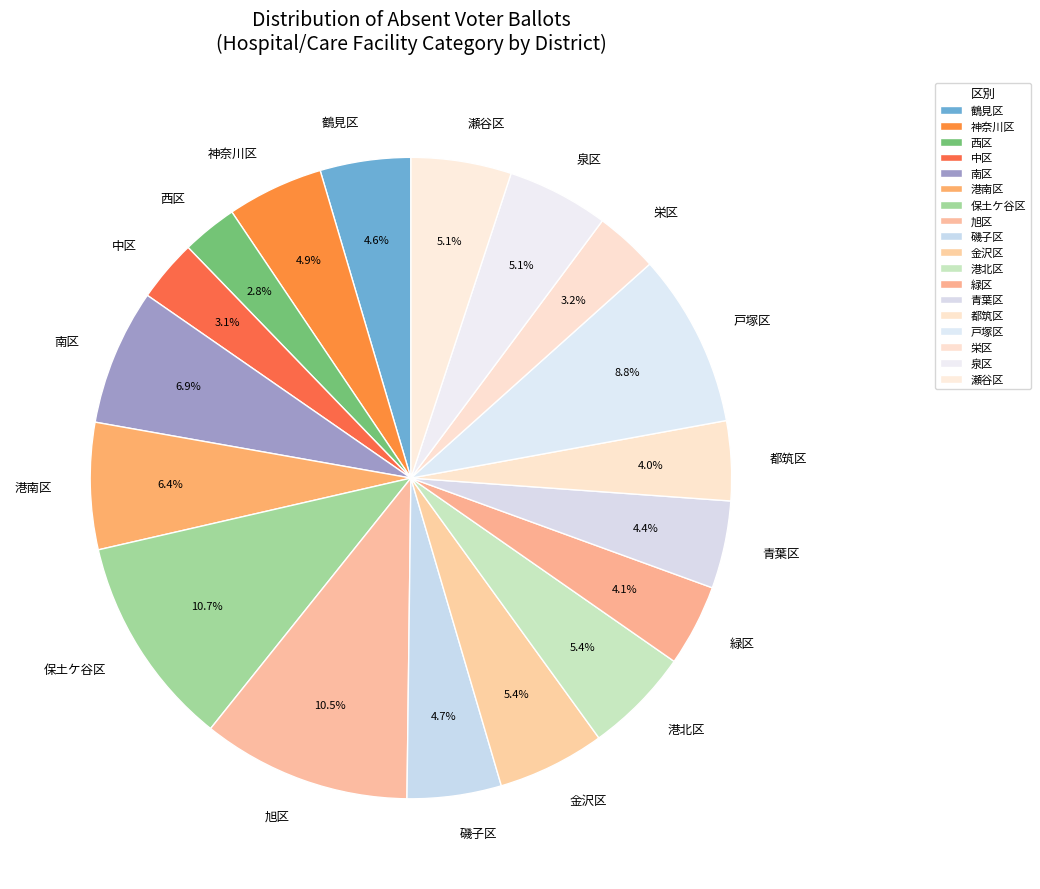

Which has a higher value, 都筑区 or 神奈川区?

神奈川区